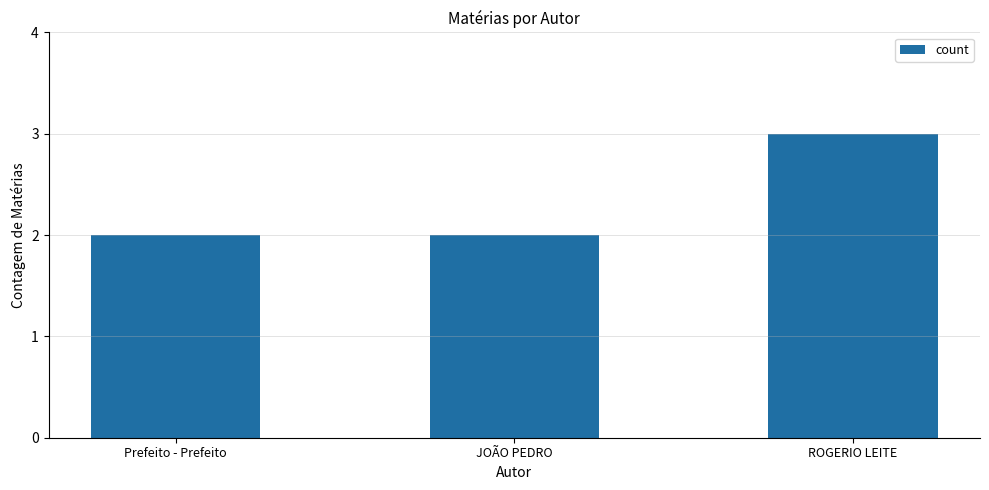

What is the change in value from Prefeito - Prefeito to ROGERIO LEITE?

+1